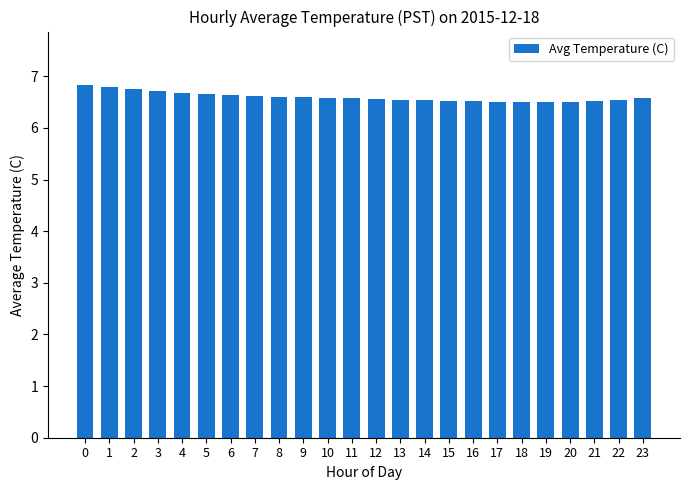

What is the change in value from 3 to 22?

-0.2